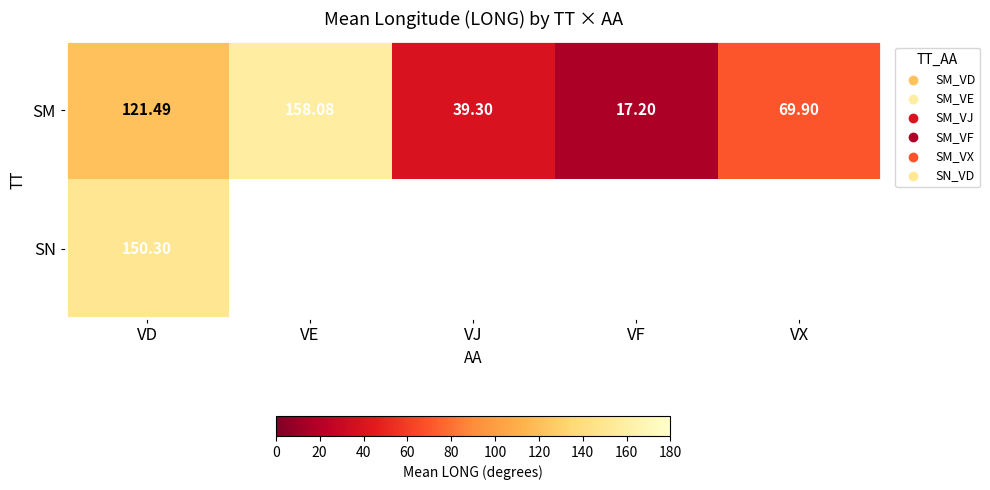

What is the average value of the SM series?

81.2